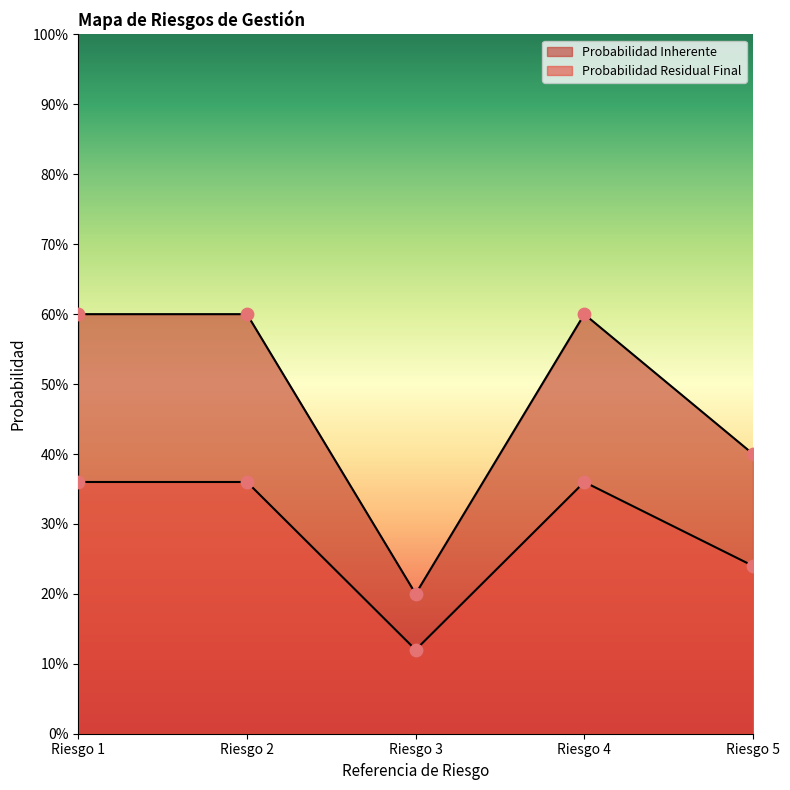

What is the total value across all series at Riesgo 5?

0.6